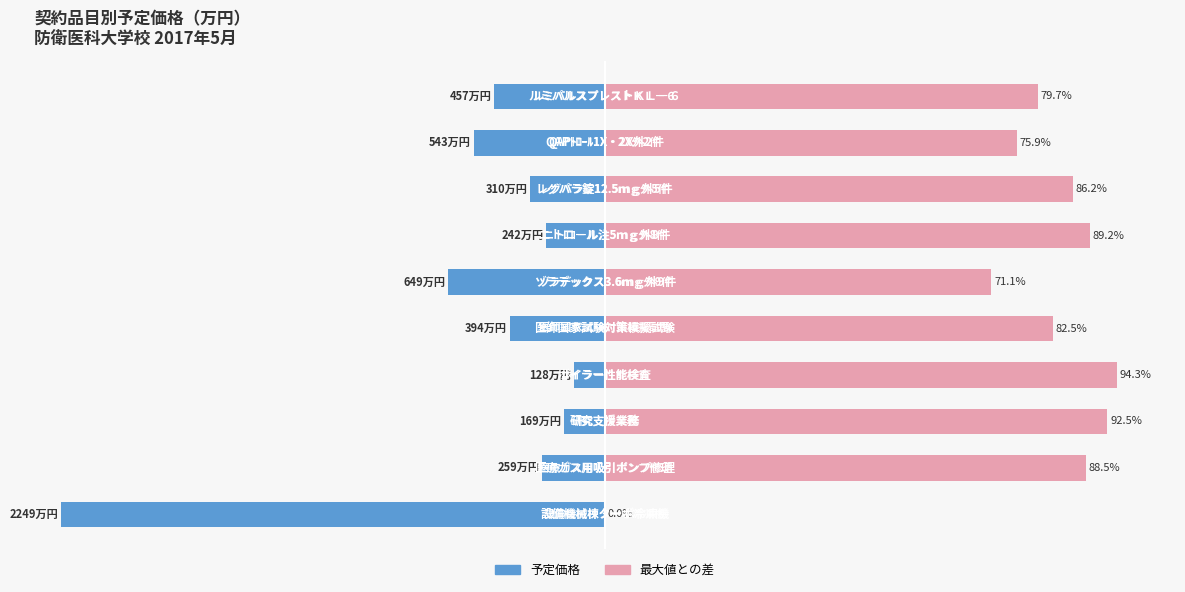

Which has a higher value, 4 or 6?

6